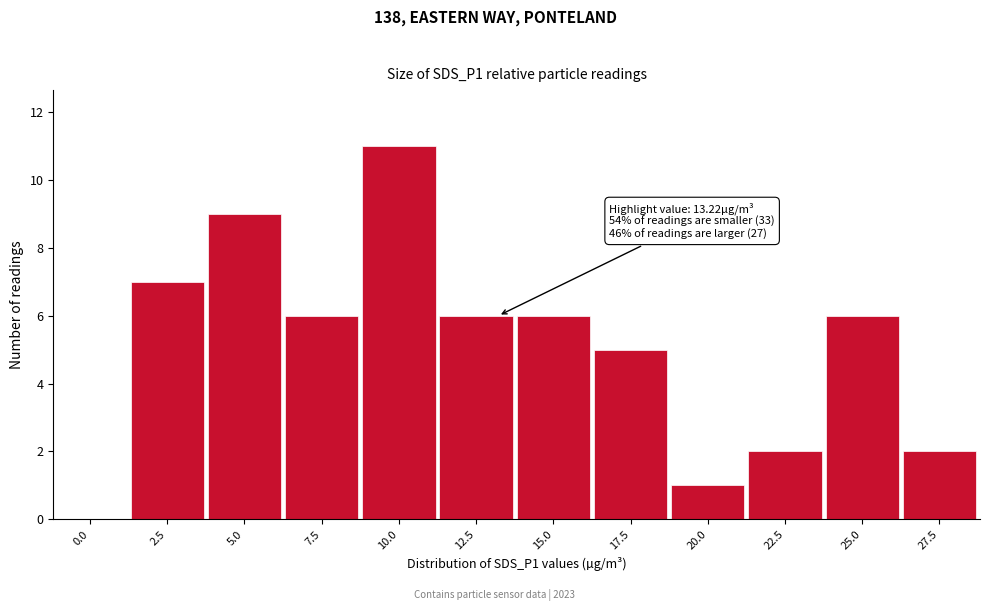

Reading left to right, extract all data points from this chart.

0.0=0	2.5=7	5.0=9	7.5=6	10.0=11	12.5=6	15.0=6	17.5=5	20.0=1	22.5=2	25.0=6	27.5=2